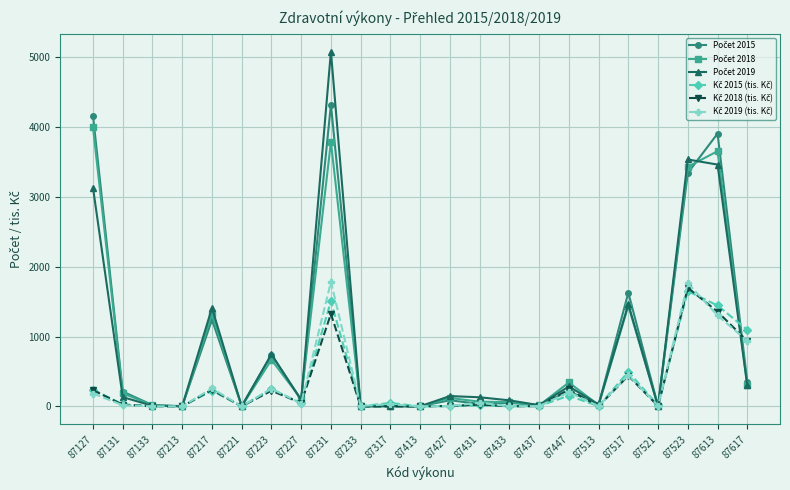

How many distinct data groups are displayed?

6